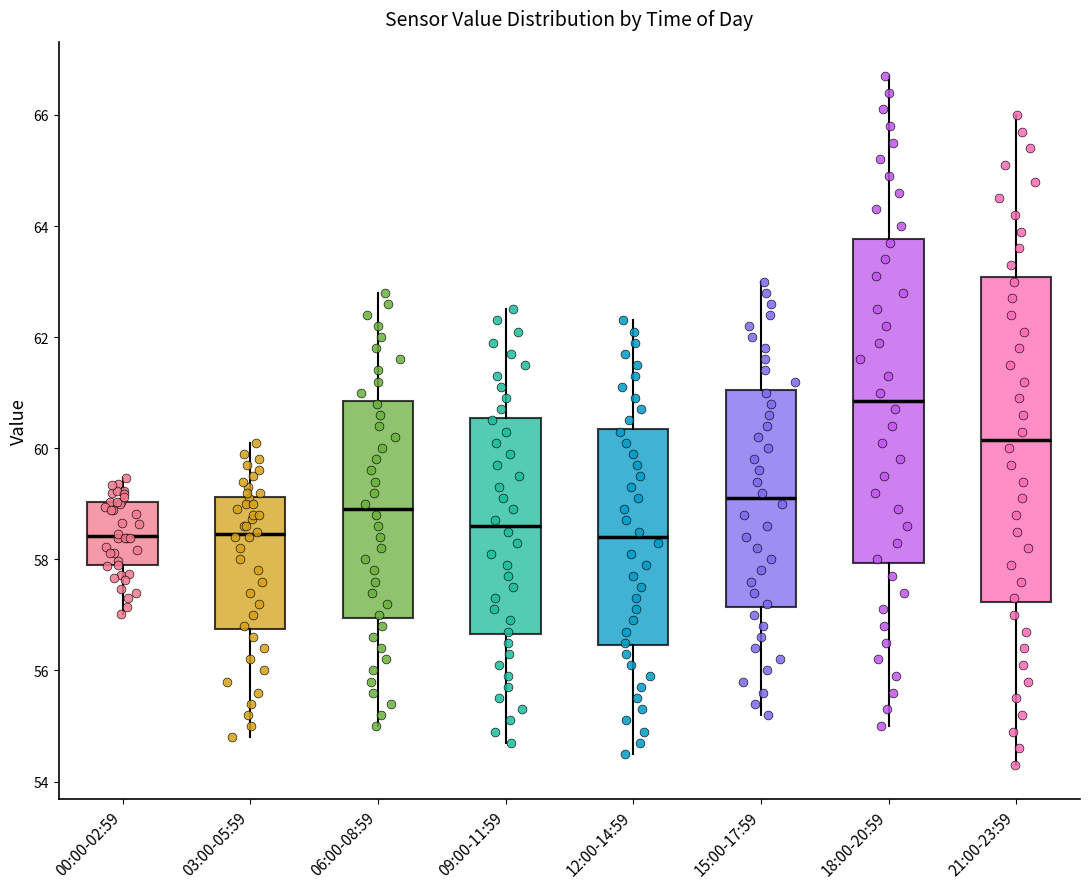

Reading left to right, read every box against the y-axis: the position of its median line, the range the box covers, and the ends of its whiskers. The values are not printed on the chart, so give them approximately, as read against the axis.

00:00-02:59: median 58.4, box 57.8 to 59.0, whiskers 57.0 to 59.4
03:00-05:59: median 58.4, box 56.8 to 59.2, whiskers 54.8 to 60.2
06:00-08:59: median 59.0, box 57.0 to 60.8, whiskers 55.0 to 62.8
09:00-11:59: median 58.6, box 56.6 to 60.6, whiskers 54.8 to 62.6
12:00-14:59: median 58.4, box 56.4 to 60.4, whiskers 54.6 to 62.4
15:00-17:59: median 59.2, box 57.2 to 61.0, whiskers 55.2 to 63.0
18:00-20:59: median 60.8, box 58.0 to 63.8, whiskers 55.0 to 66.8
21:00-23:59: median 60.2, box 57.2 to 63.0, whiskers 54.4 to 66.0